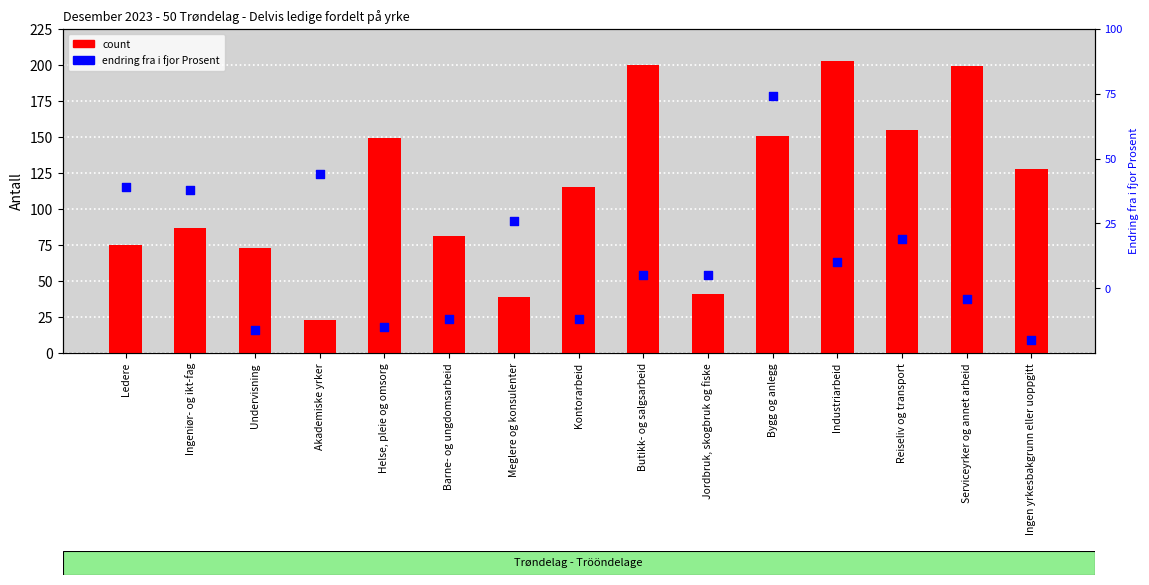

Which series has the widest spread of Y values?

count